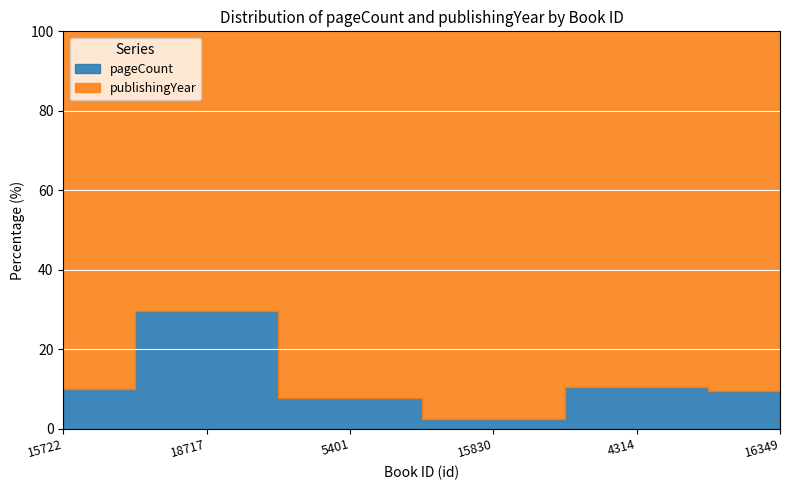

The chart shows a value of 7.1 at 4314. True or false?

False